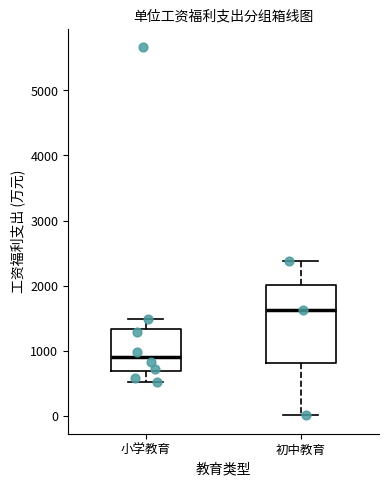

Which box has the lowest median line?

小学教育